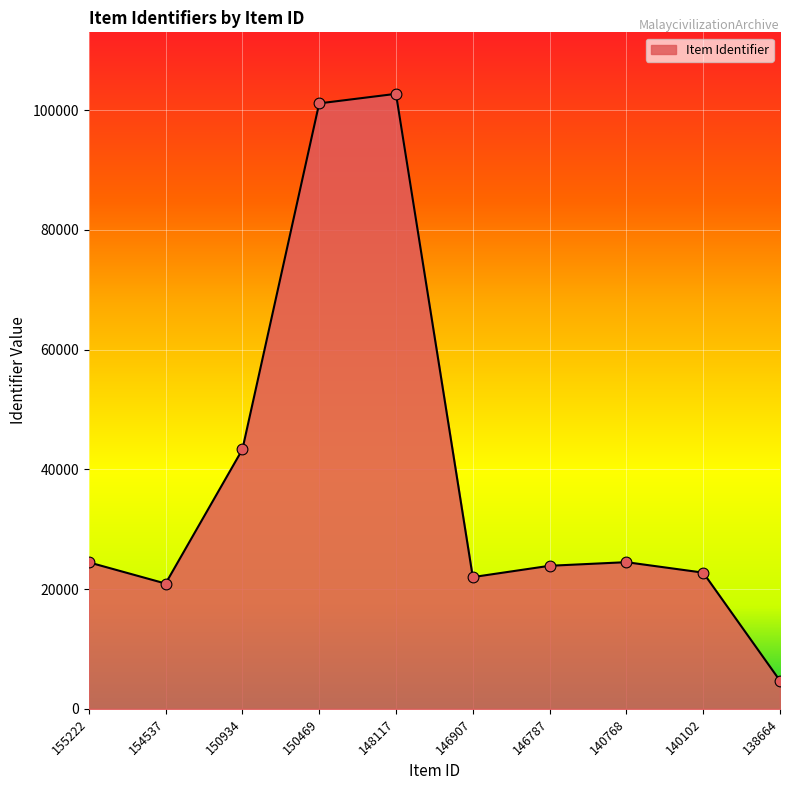

Which has a higher value, 138664 or 150934?

150934